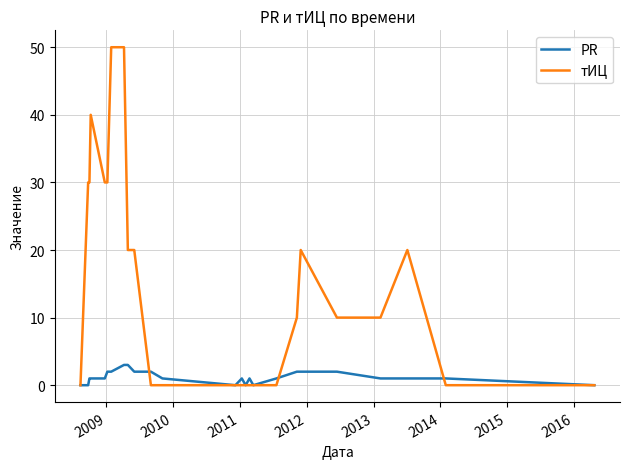

Rank the series by their maximum value, from lowest to highest.

PR, тИЦ